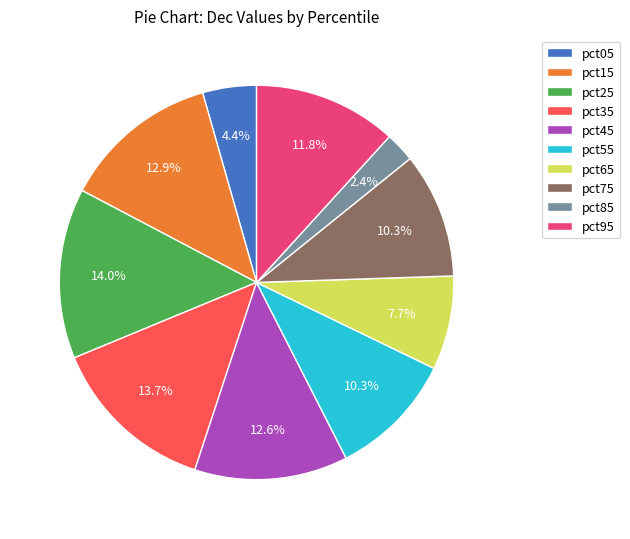

What is the smallest slice in the pie chart?

pct85